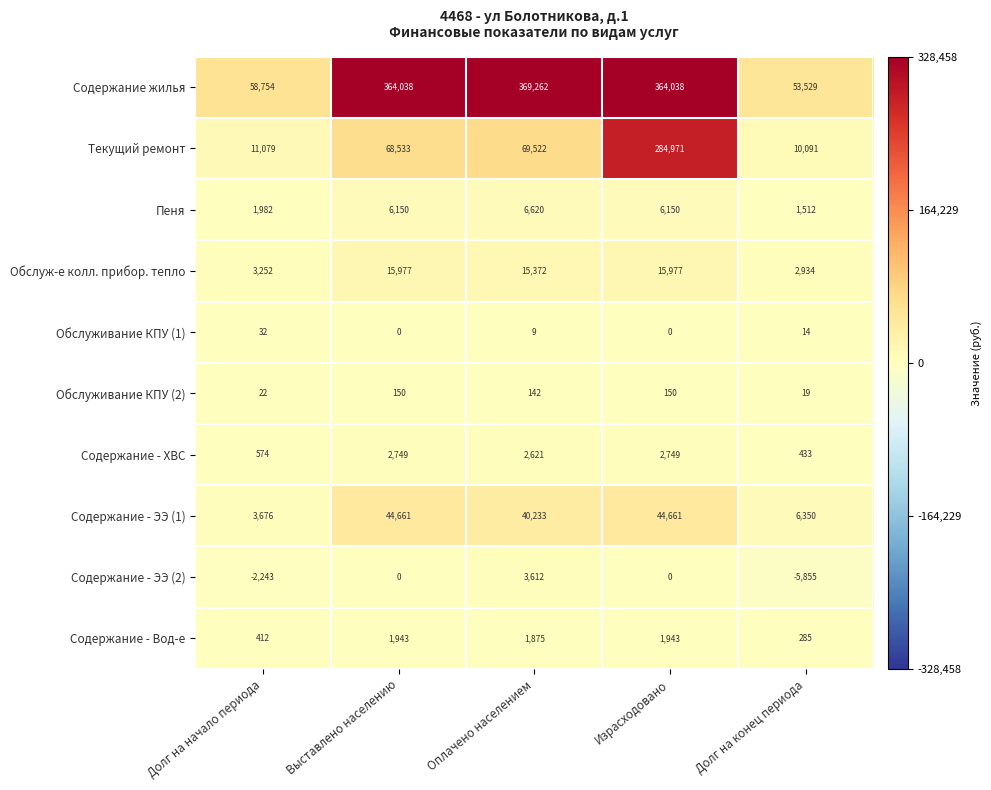

Where does the Обслуживание КПУ (2) series first go above 142?

Выставлено населению